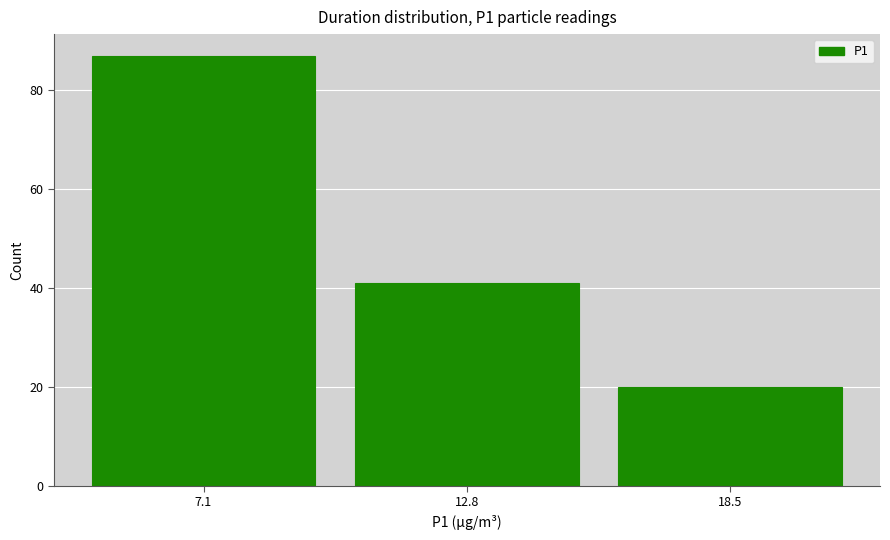

Reading left to right, transcribe this chart: for each bar, give the range it covers on the x-axis and its height. Neither the bar edges nor the heights are printed on the chart, so give them approximately, as read against the axes.

4.2 to 9.9: 88
9.9 to 15.6: 42
15.6 to 21.3: 20